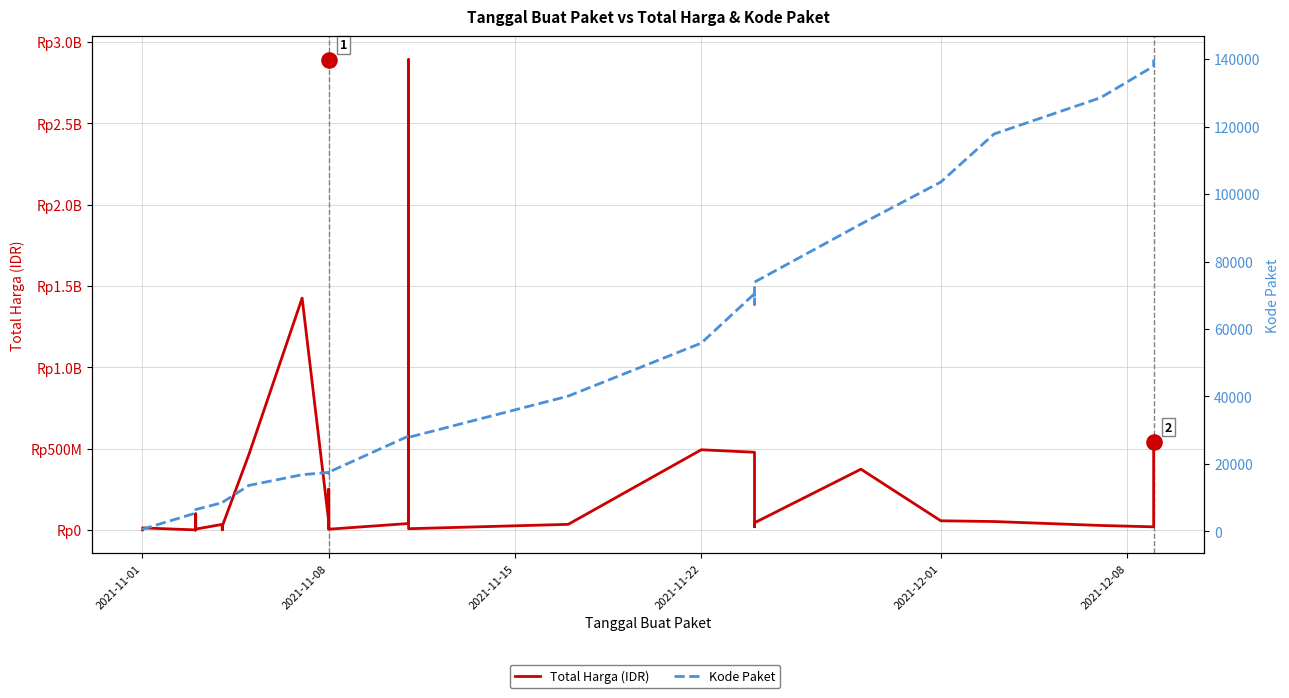

What are all the series names shown in the legend?

Total Harga (IDR), Kode Paket